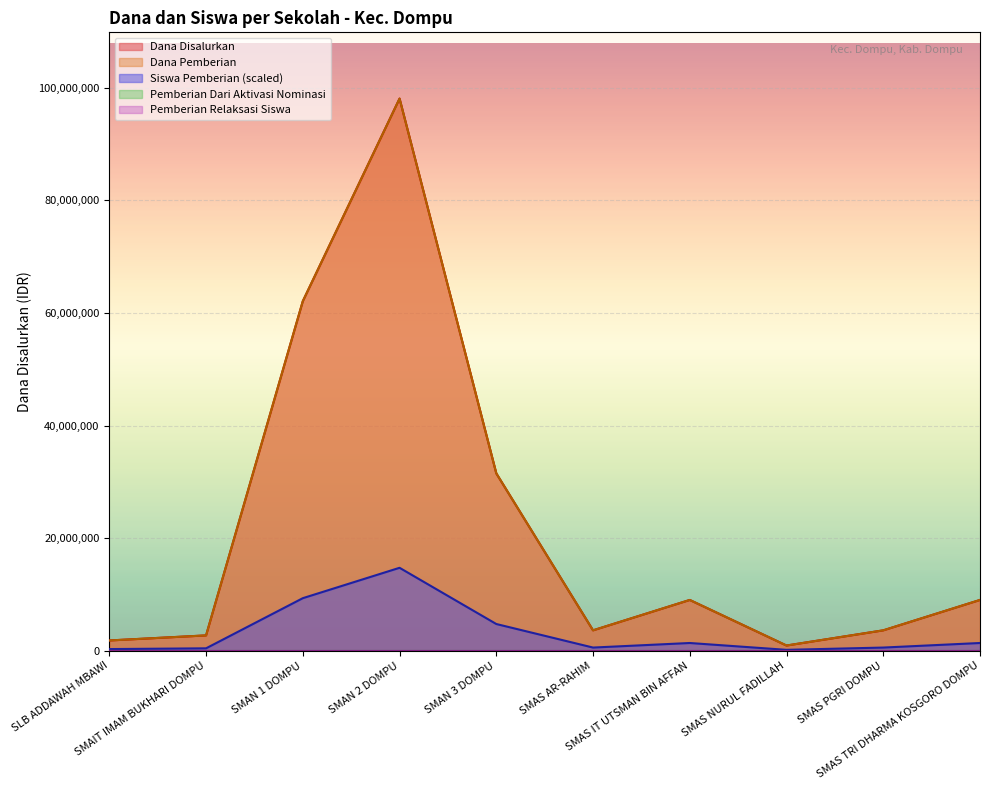

Which category has the highest value in the Dana Pemberian series?

SMAN 2 DOMPU